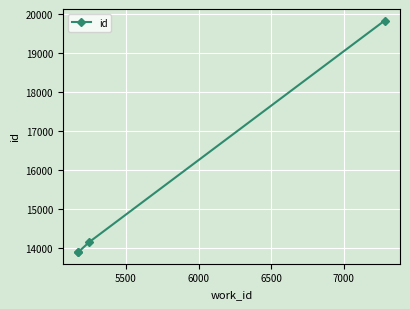

How many lines are shown in the chart?

1